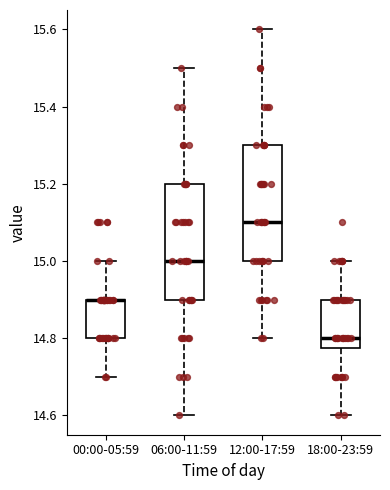

Where does the lower whisker of the box for 06:00-11:59 end on the y-axis? The values are not printed on the chart, so give them approximately, as read against the axis.

14.60